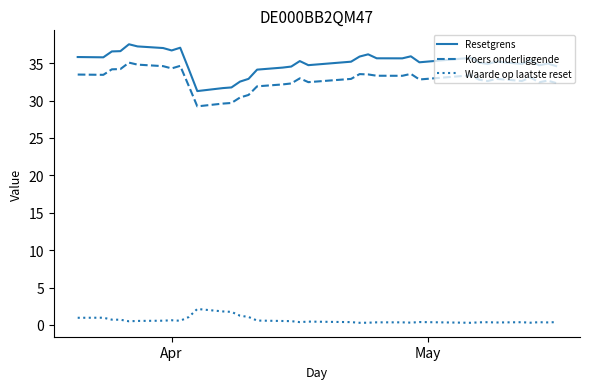

Rank the series by their maximum value, from highest to lowest.

Resetgrens, Koers onderliggende, Waarde op laatste reset